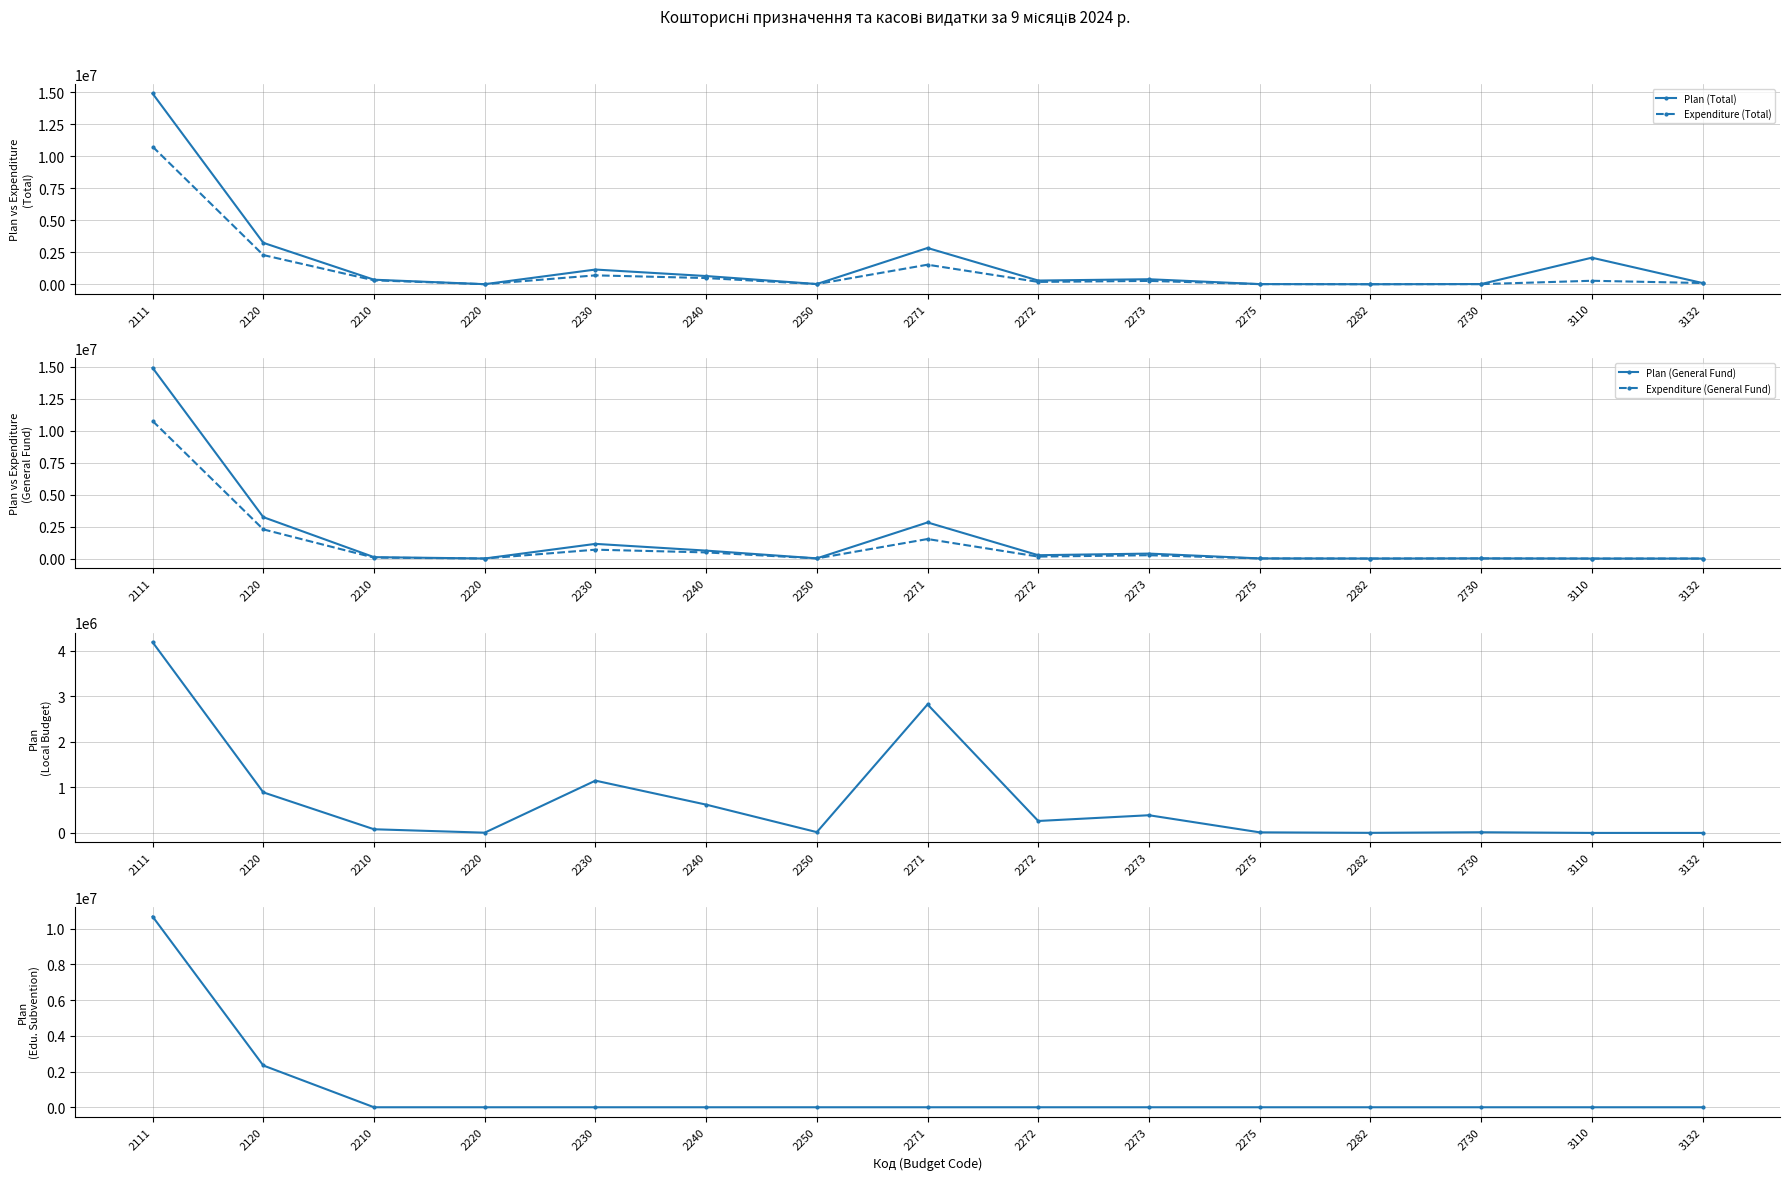

Which series has the largest range (max minus min)?

Plan (General Fund)